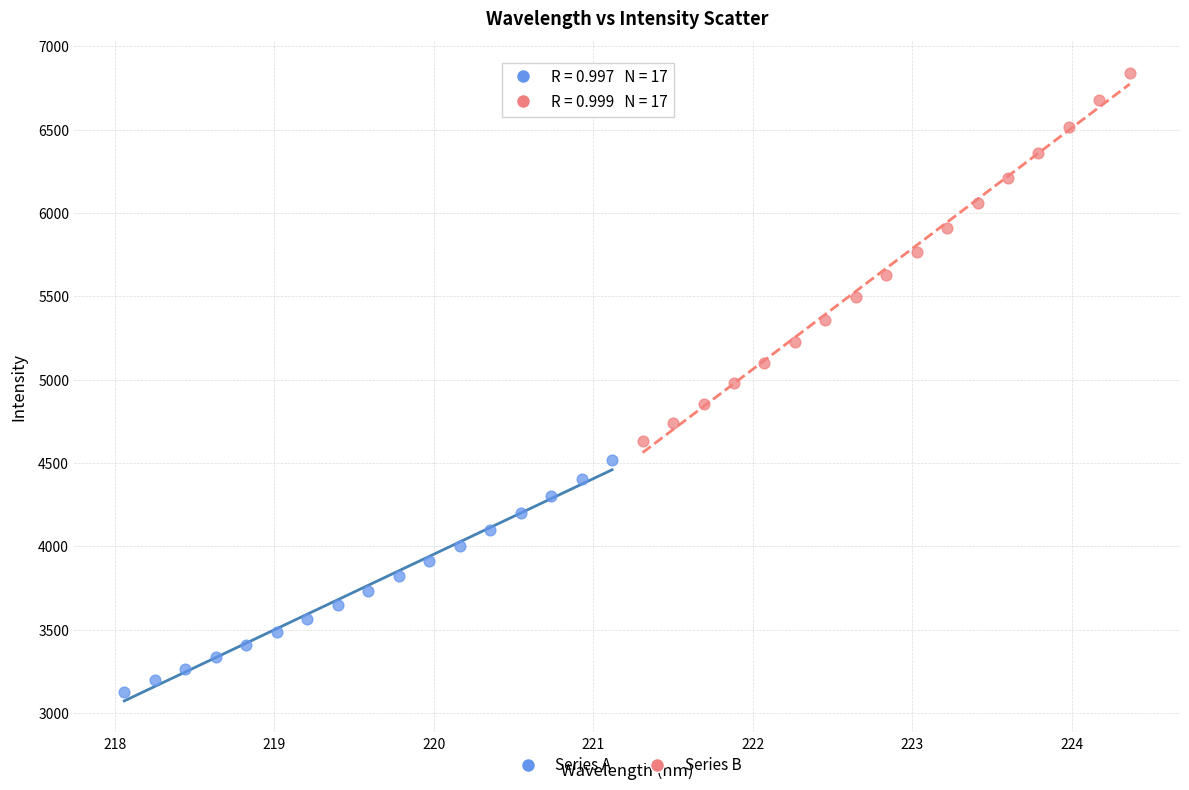

Which series contains the highest Y value?

Series B